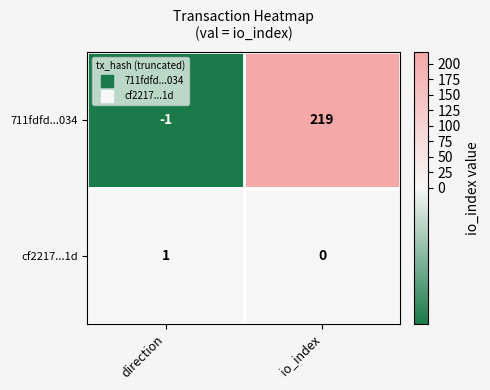

Is it true that 711fdfd...034 equals -1 at direction?

True